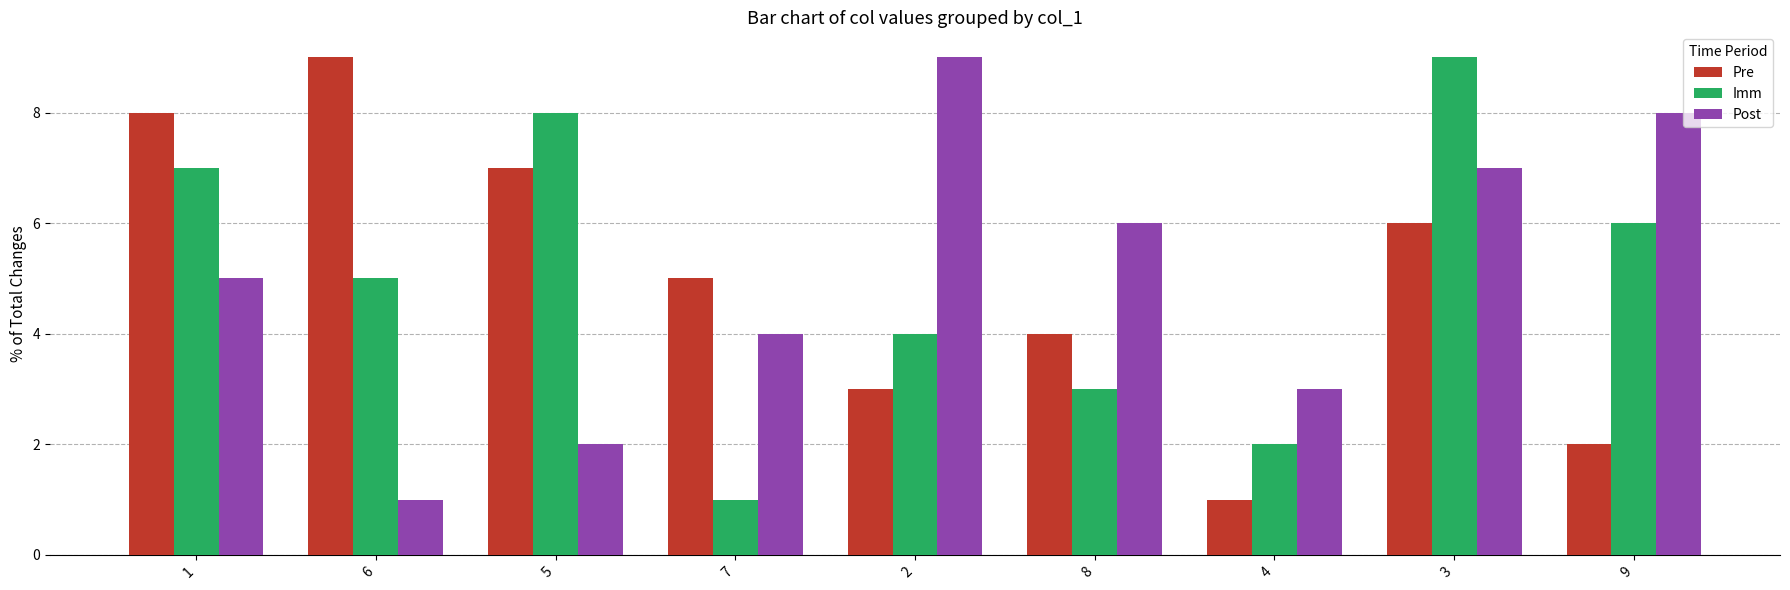

Reading left to right, what are all the values shown in this chart?

Pre: 8	9	7	5	3	4	1	6	2
Imm: 7	5	8	1	4	3	2	9	6
Post: 5	1	2	4	9	6	3	7	8